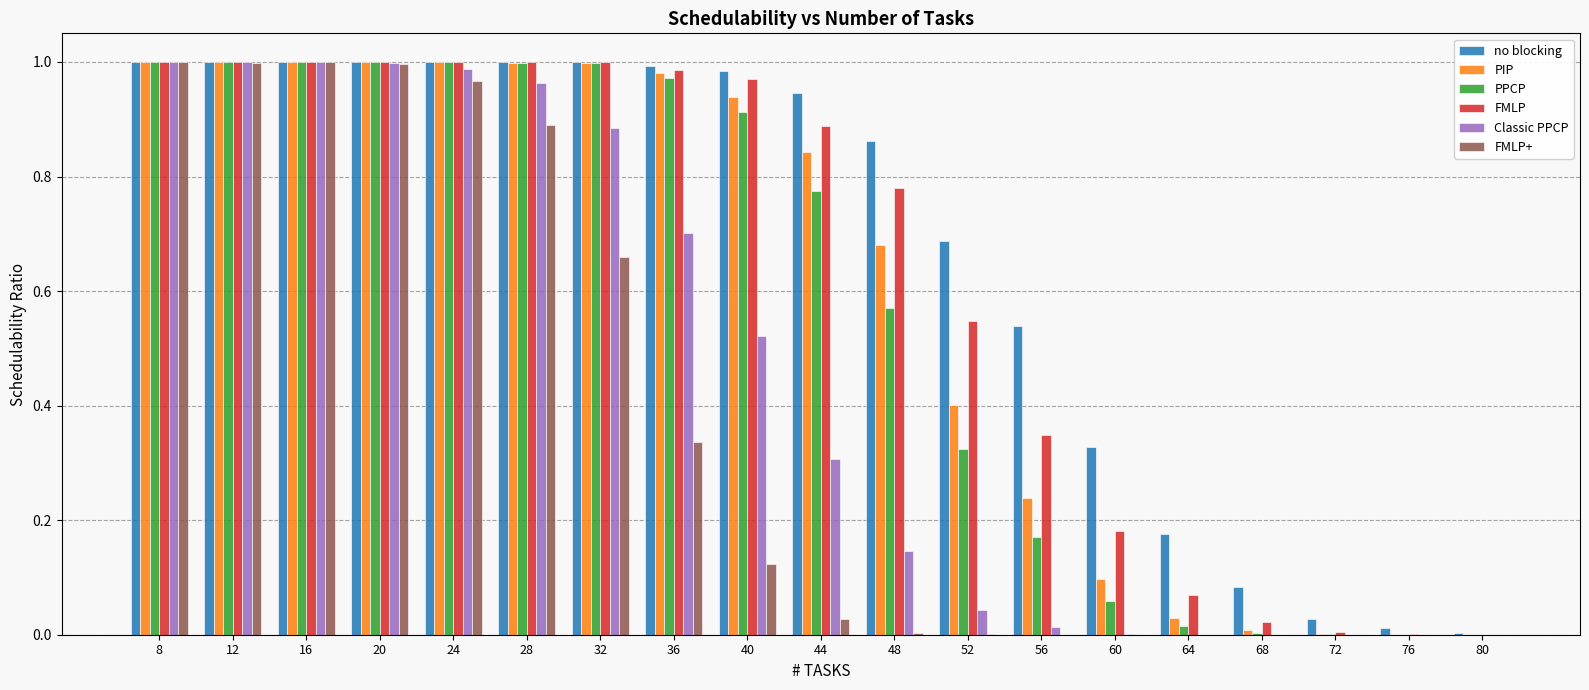

What is the sum of all FMLP+ values?

7.0